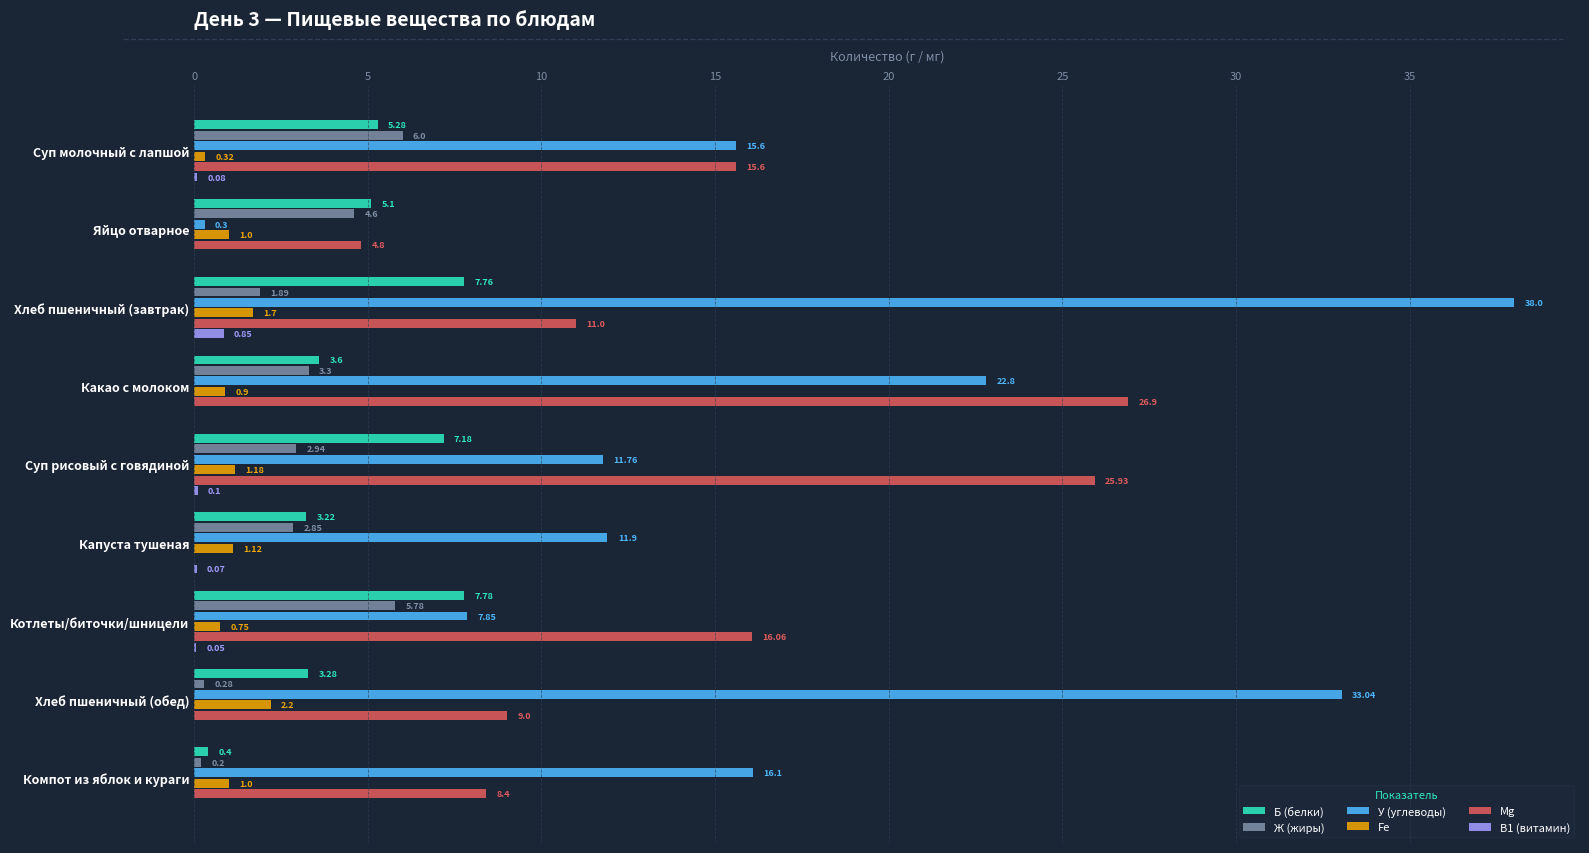

At which category is the sum across all series the highest?

Хлеб пшеничный (завтрак)